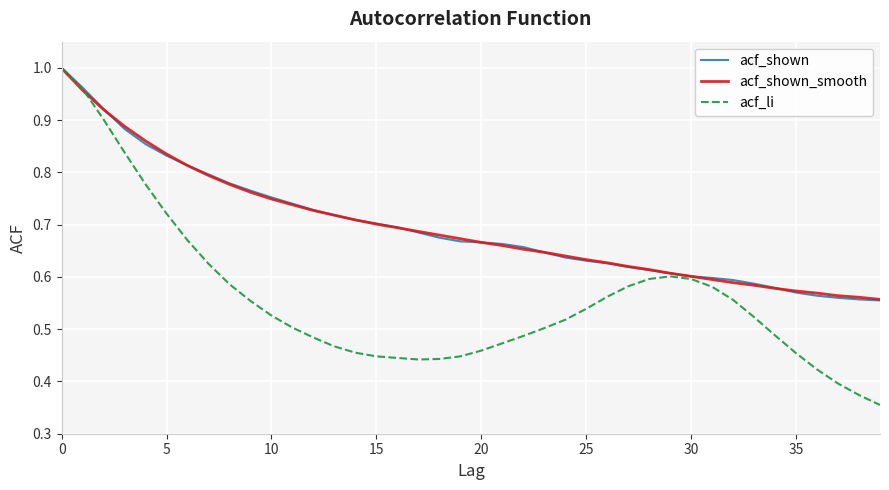

Which series has the largest range (max minus min)?

acf_li